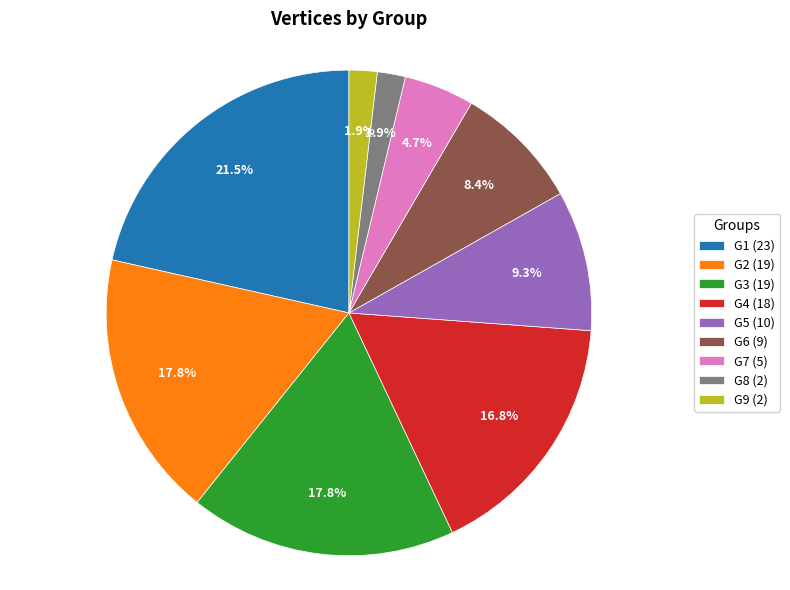

Count the number of slices in the pie.

9